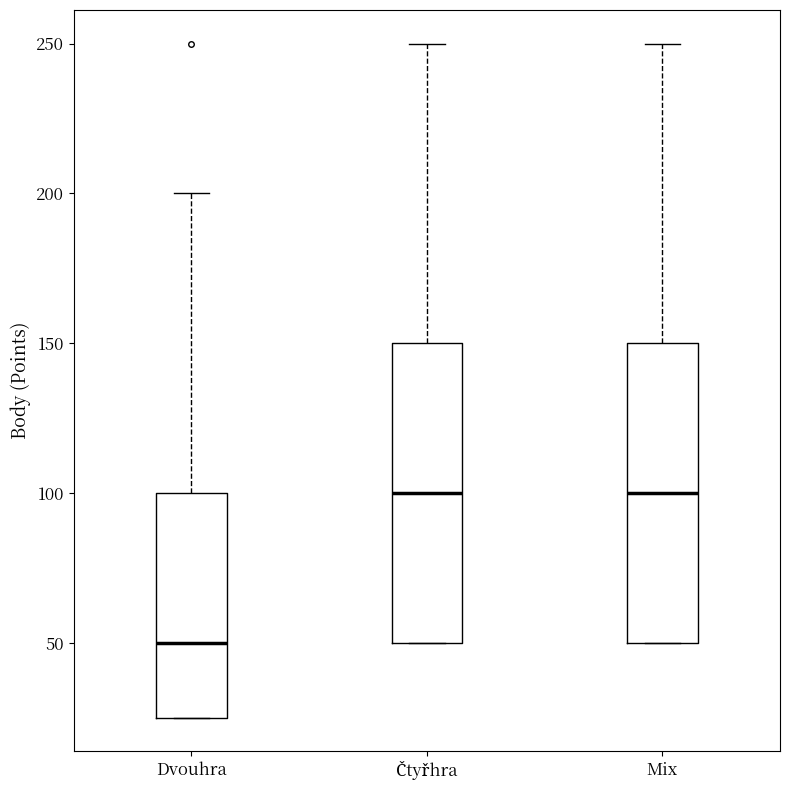

Where does the upper whisker of the box for Mix end on the y-axis? The values are not printed on the chart, so give them approximately, as read against the axis.

250